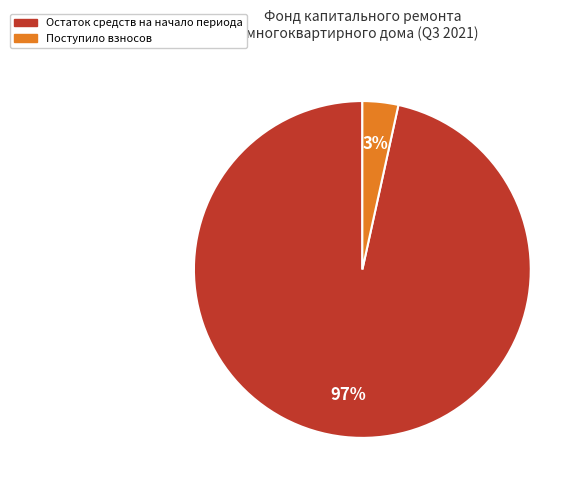

Does any single category account for the majority?

Yes